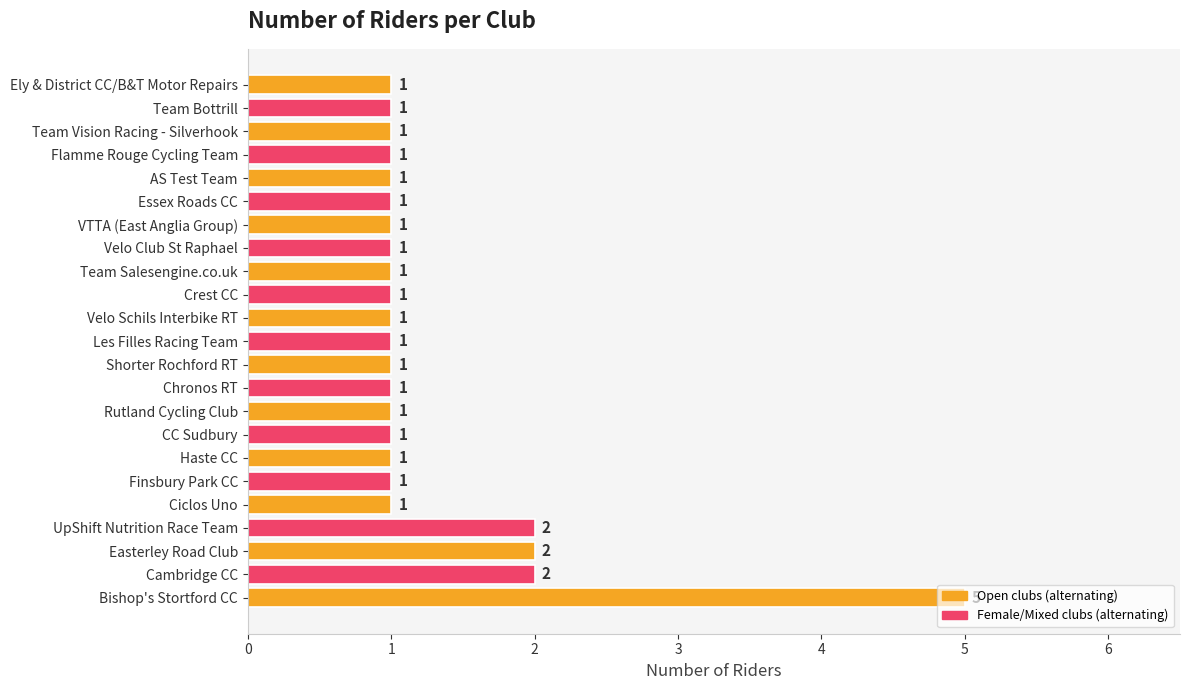

Approximately how many times larger is the value at Essex Roads CC compared to Ciclos Uno?

1.0